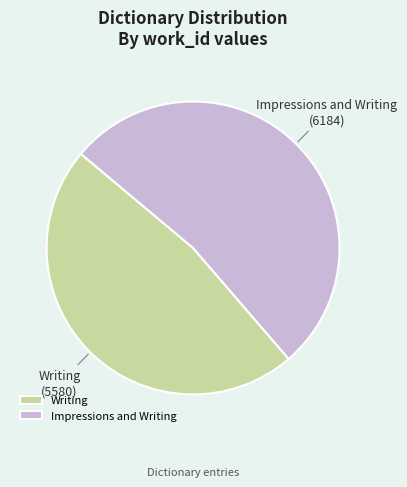

Combined, do Writing and Impressions and Writing account for over 50%?

Yes